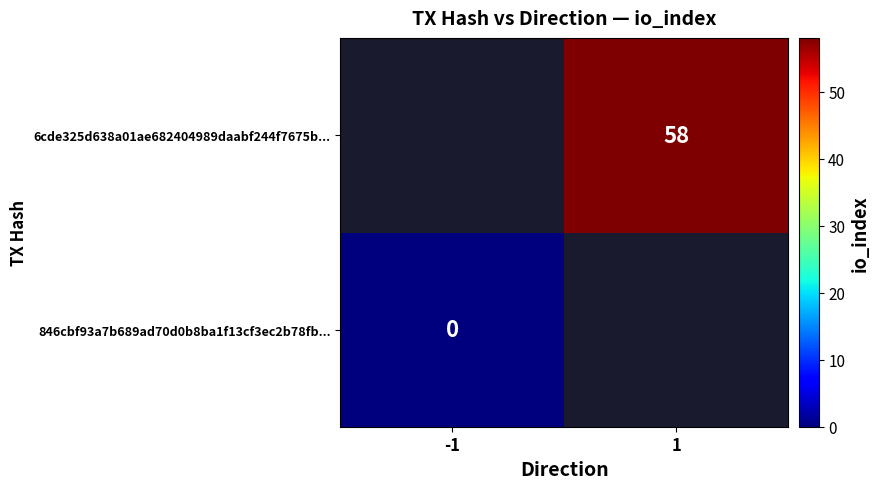

Rank the series at 1 from lowest to highest value.

846cbf93a7b689ad70d0b8ba1f13cf3ec2b78fb..., 6cde325d638a01ae682404989daabf244f7675b...